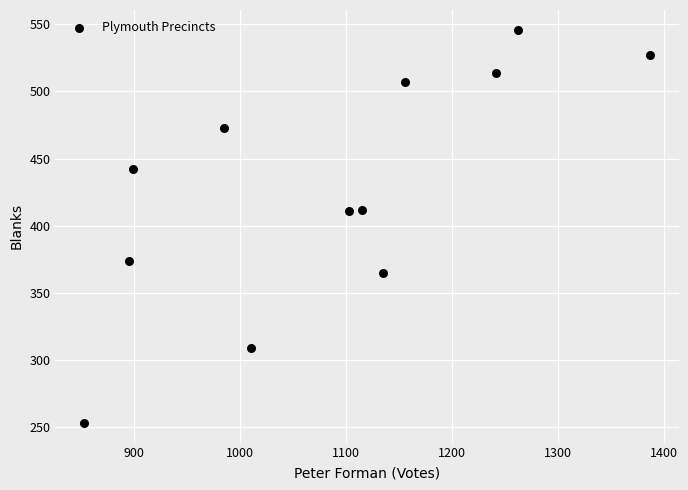

What is the average Y value?

428